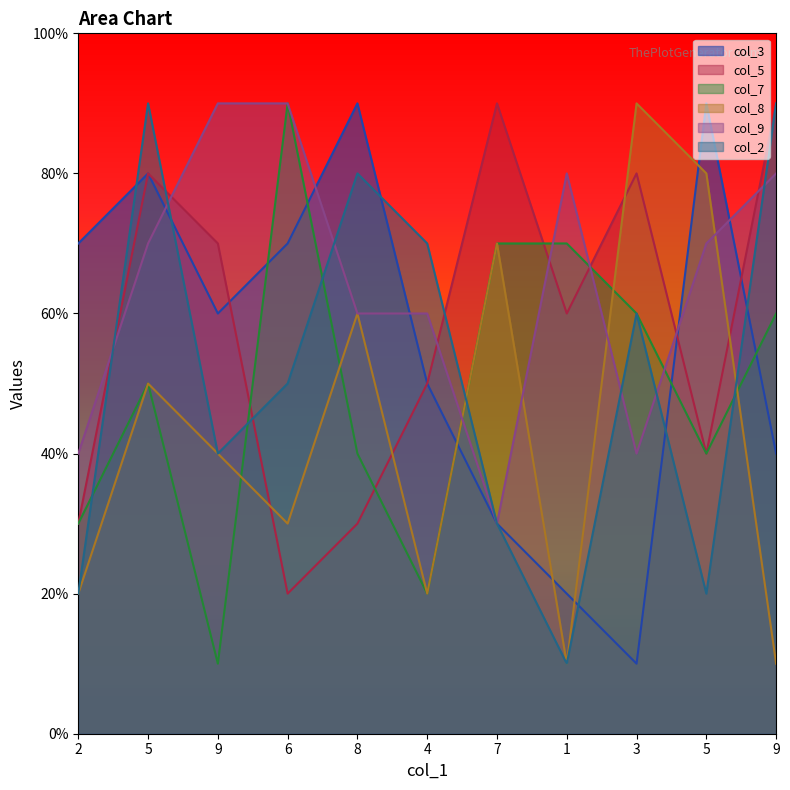

What is the value of the col_3 point at the 9th from the left?

10